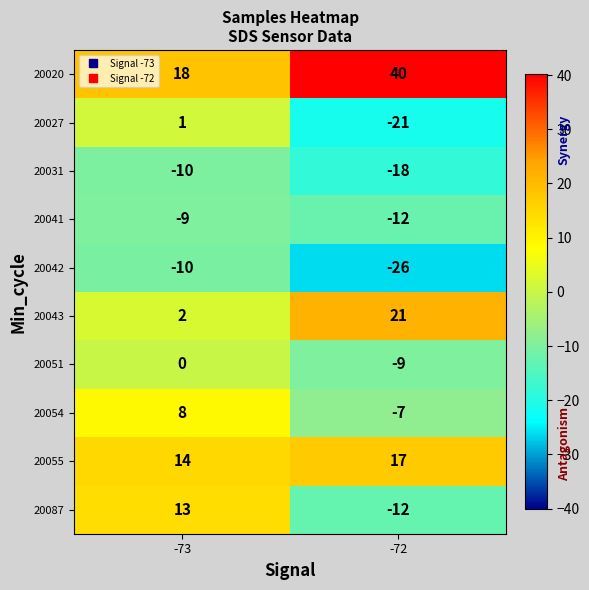

The value of 20042 at -72 is -26. True or false?

True